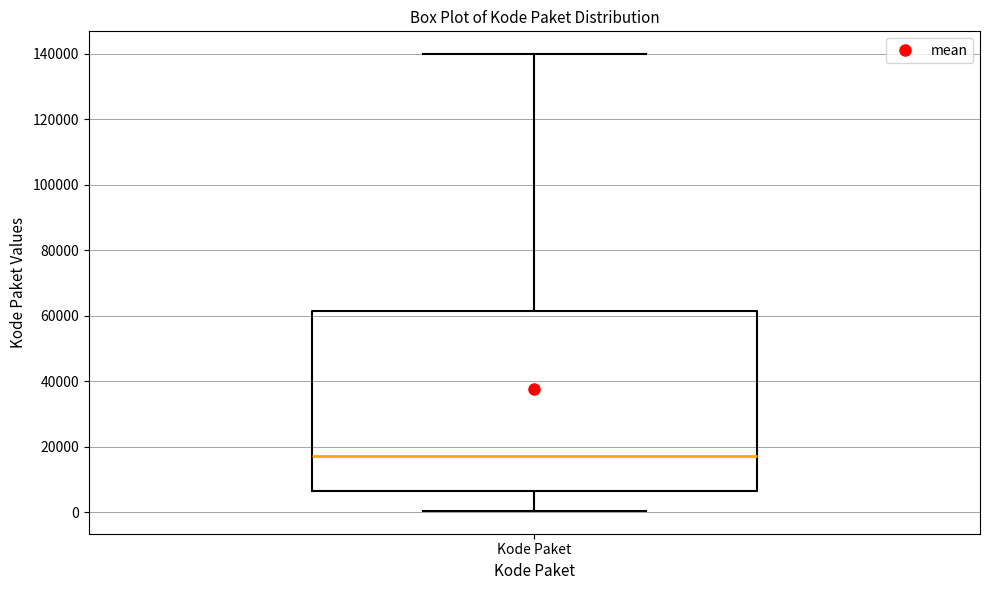

Read this box plot against the y-axis: the position of the median line, the range covered by the box, and the ends of both whiskers. The values are not printed on the chart, so give them approximately, as read against the axis.

median 18000, box 6000 to 62000, whiskers 0 to 140000